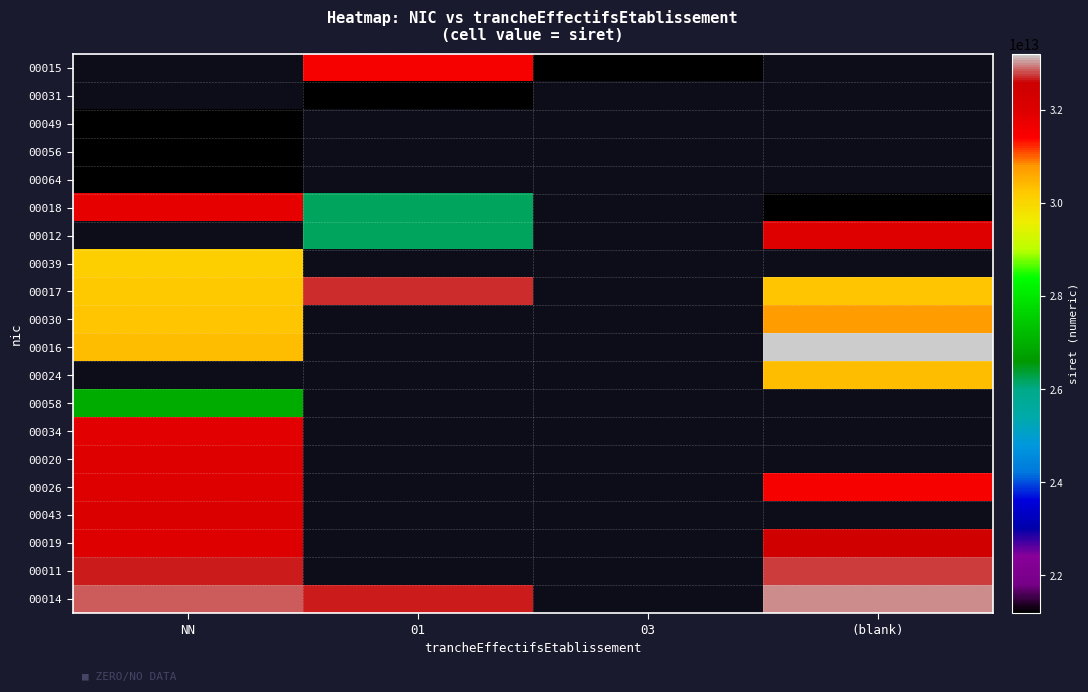

What is the approximate value of 00020 at NN?

31944872600020.0